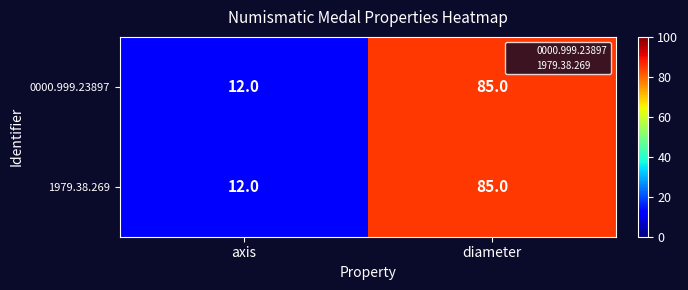

Is it true that 1979.38.269 equals 12 at axis?

True